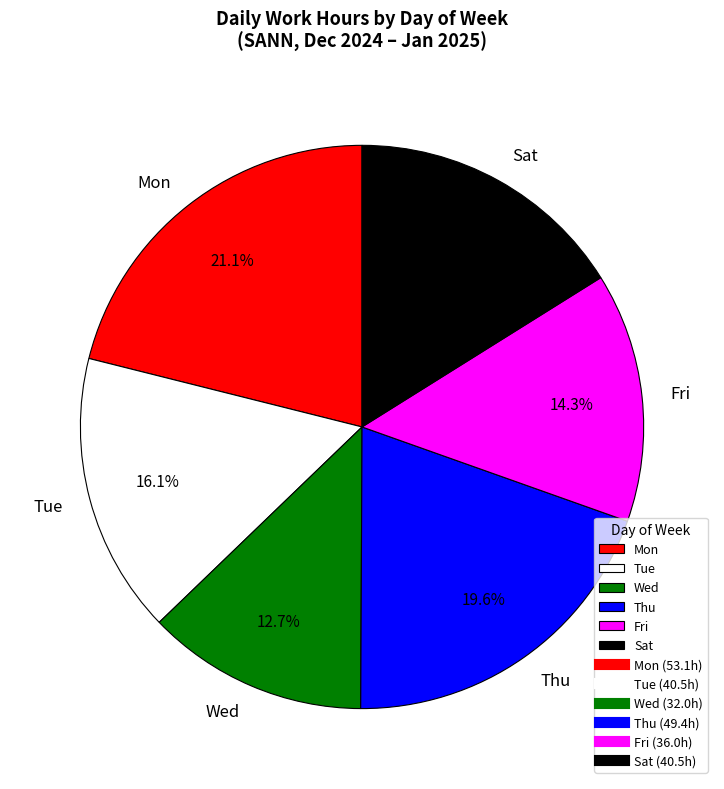

What portion of the pie excludes Fri?

85.7%